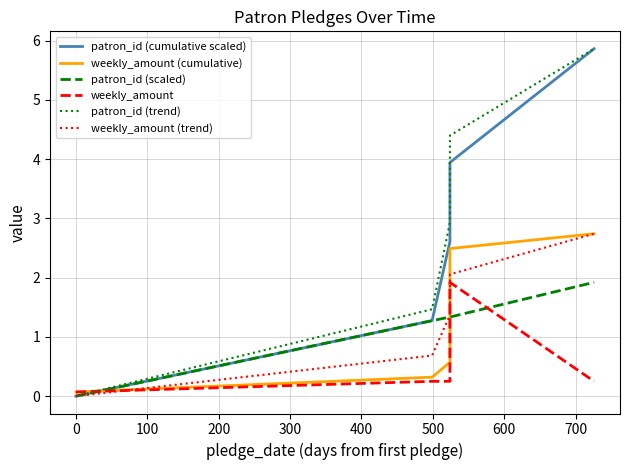

What value does the weekly_amount series have at 300?

0.2